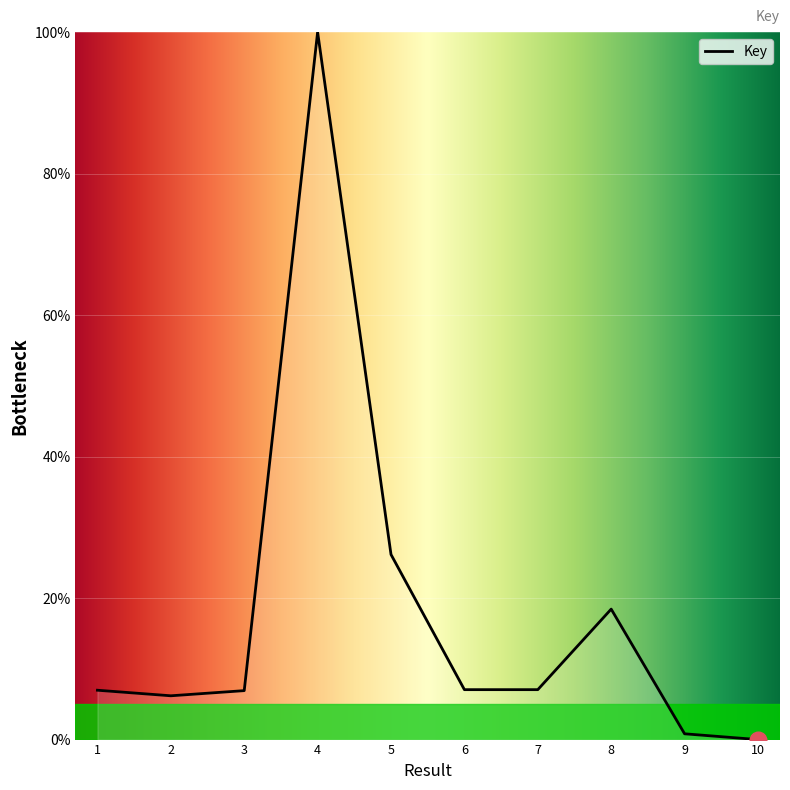

What is the maximum value shown in the chart?

100.0